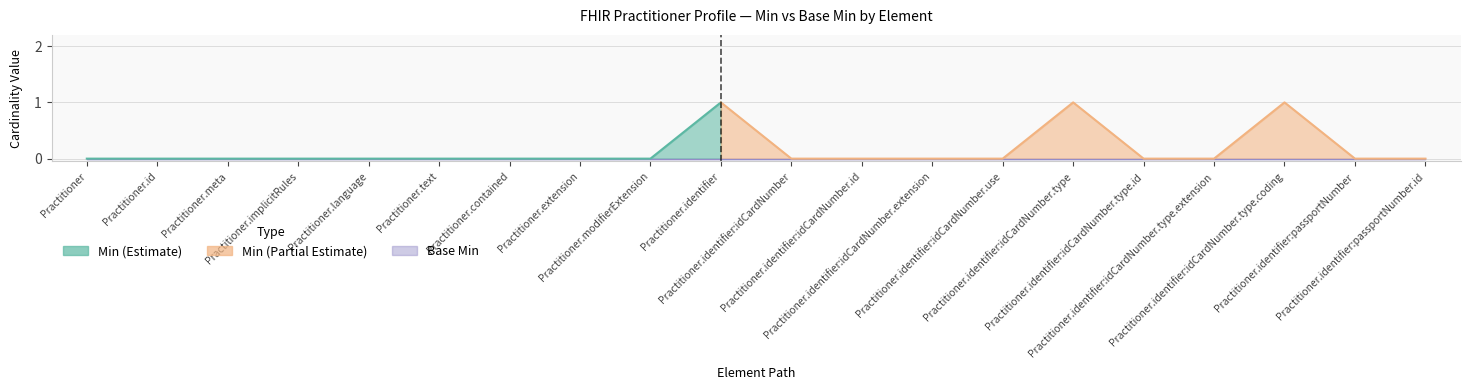

Where is the first local maximum for Min?

Practitioner.identifier